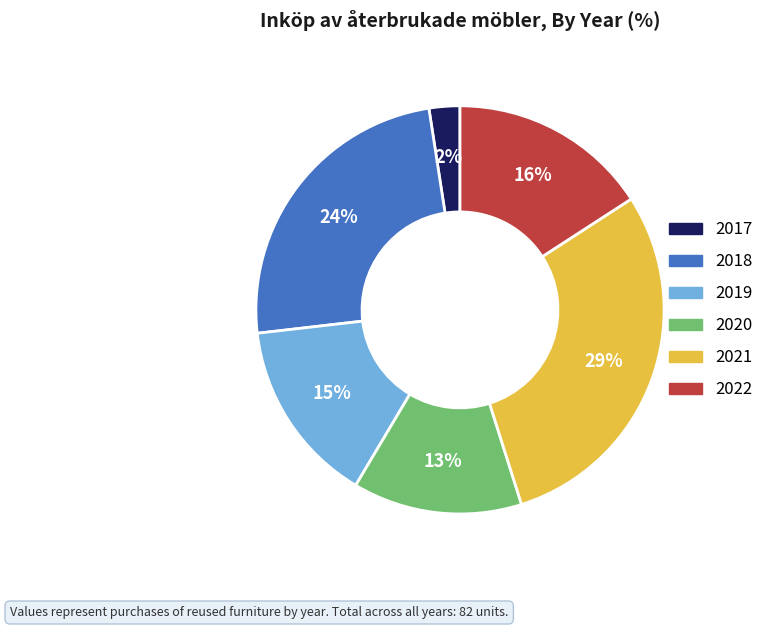

Is there a majority slice in this chart?

No